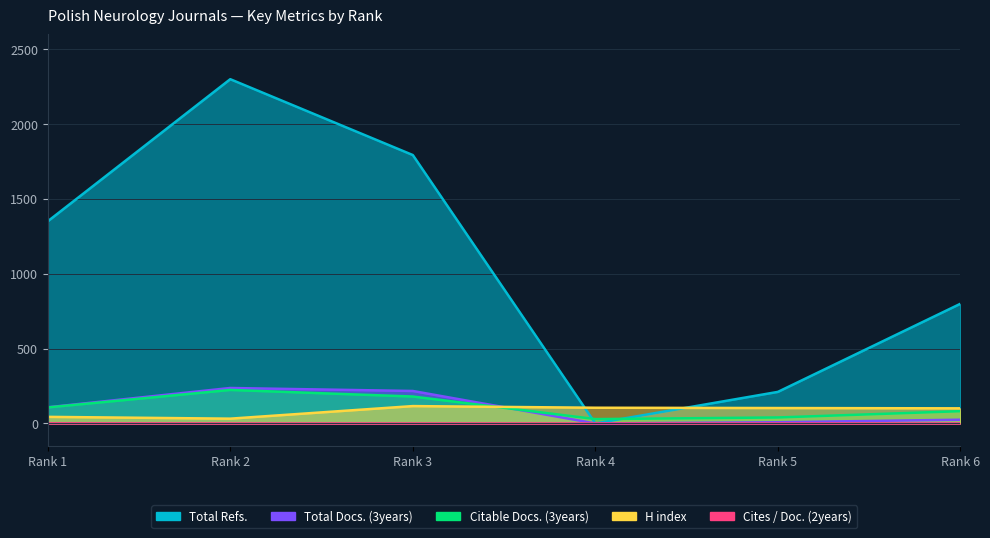

At which label is H index closest to 74?

Rank 6